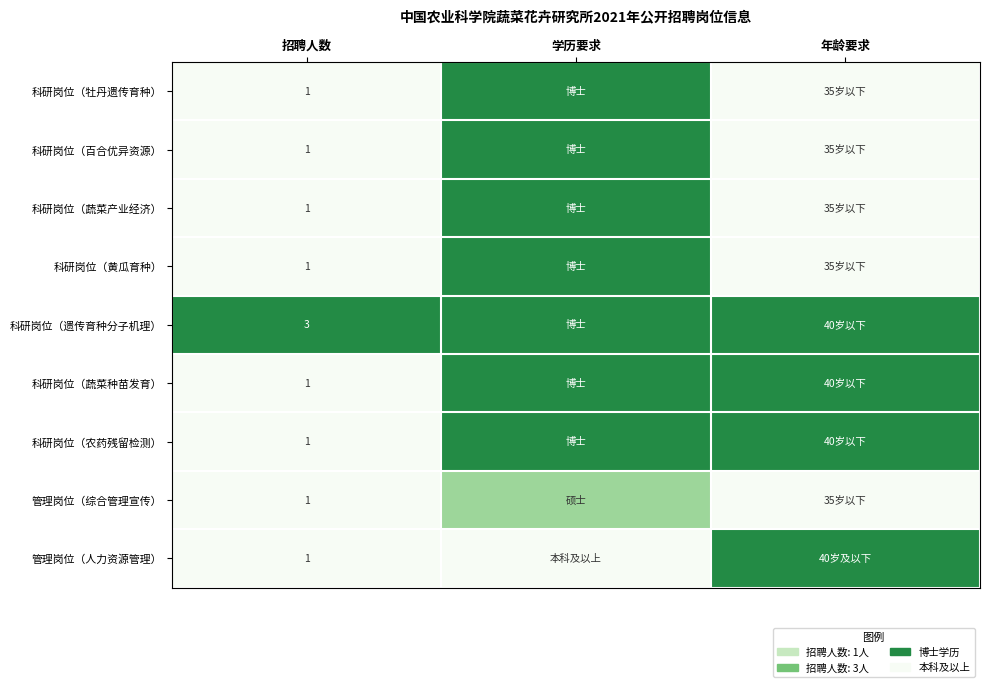

True or false: 管理岗位（人力资源管理） has a value of 1.0 at 招聘人数.

True